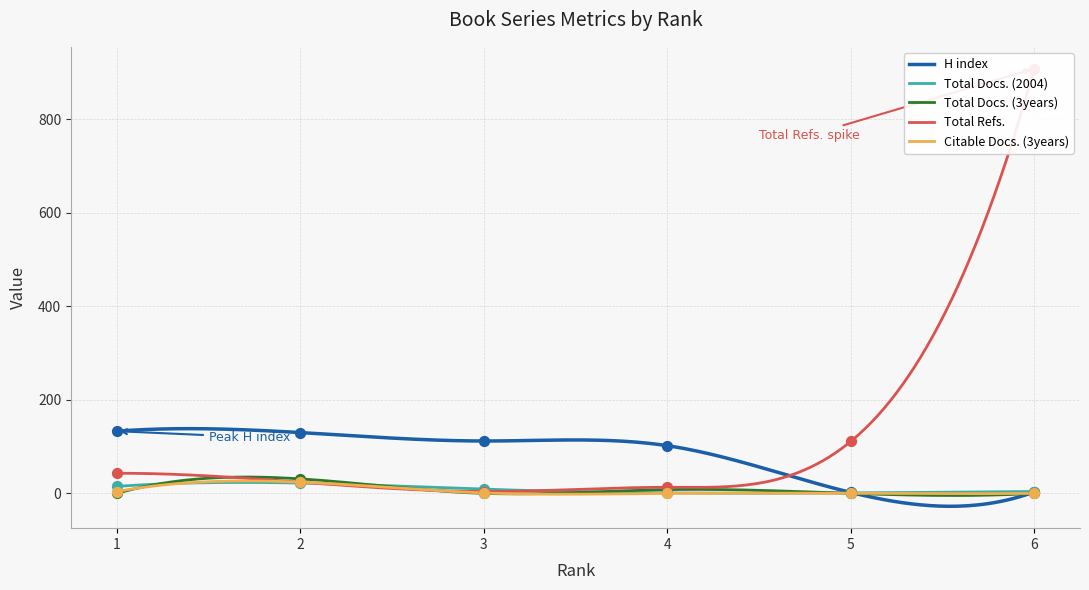

What is the total value across all series at 6?

915